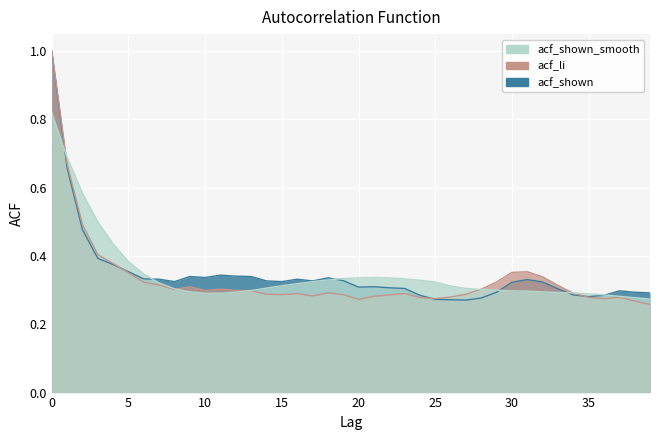

At 27, list the series in order from largest to smallest.

acf_shown_smooth, acf_li, acf_shown